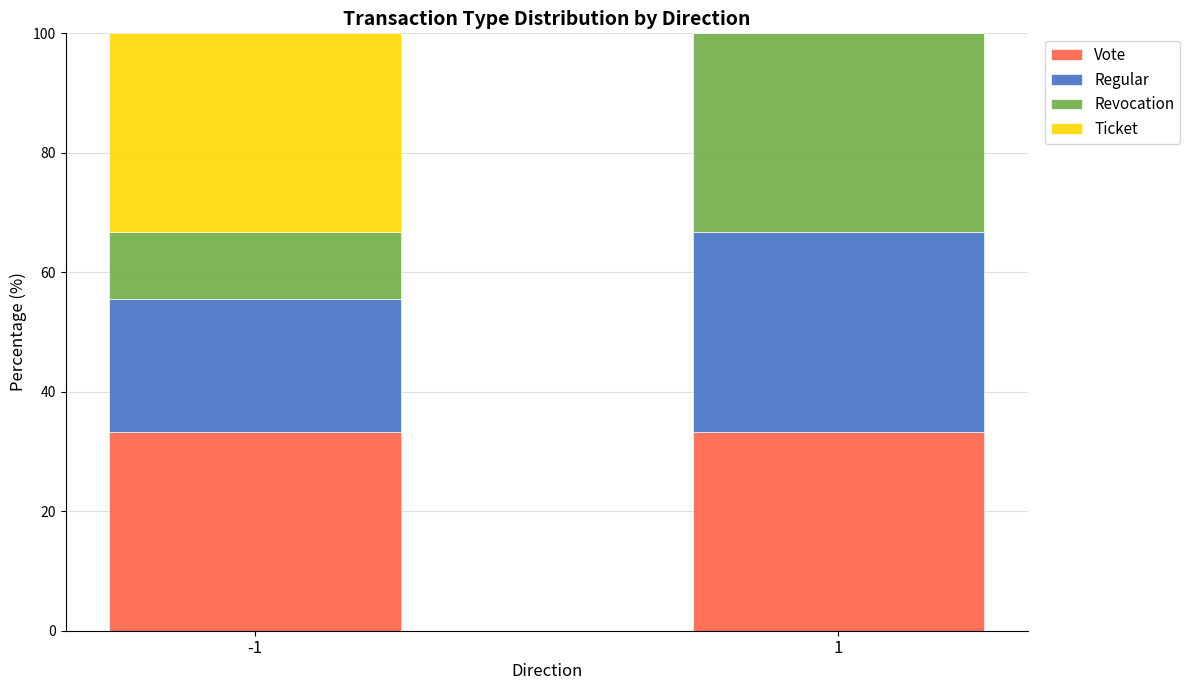

What is the sum of the Vote values at -1 and 1?

66.7